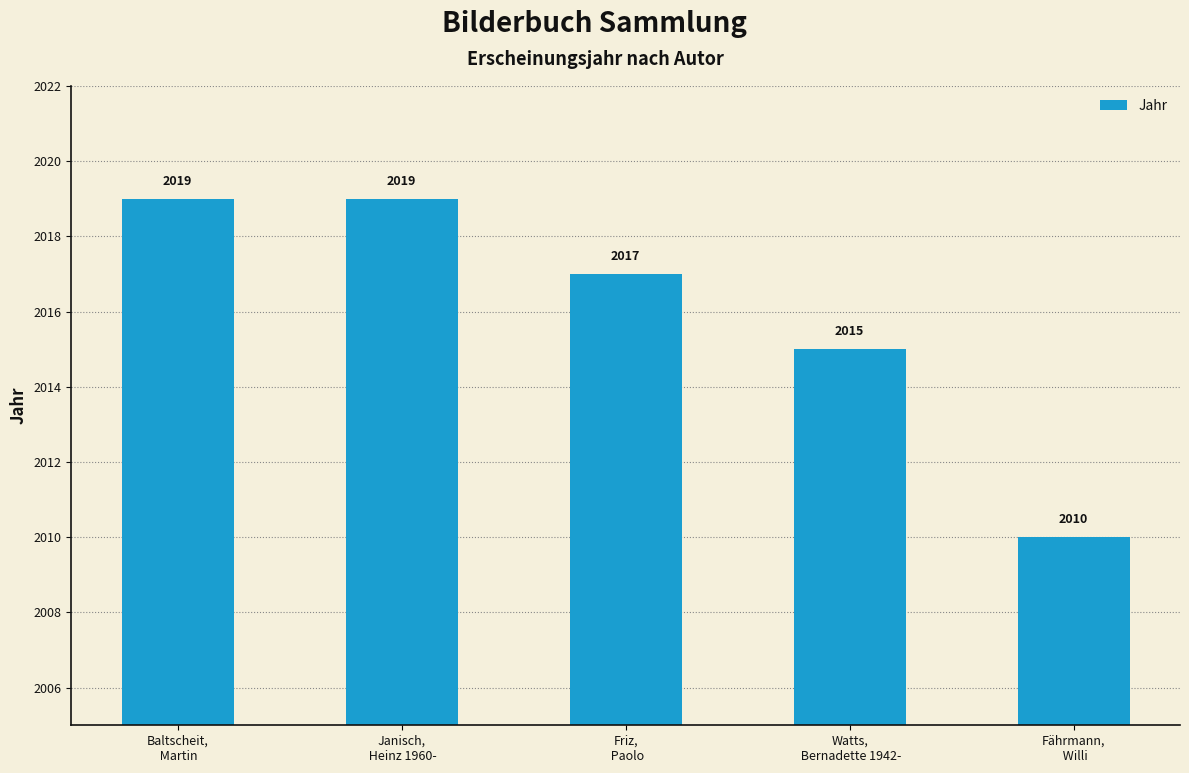

What is the sum of all values?

10080